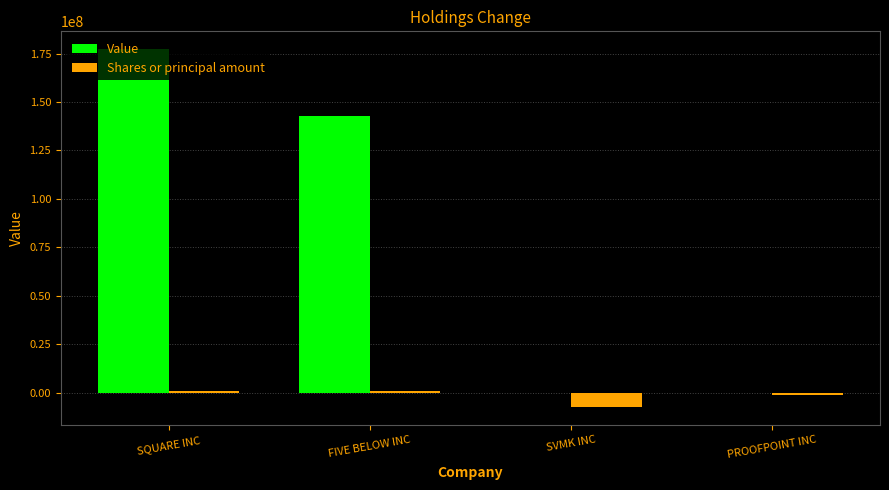

What is the sum of all Value values?

320171000